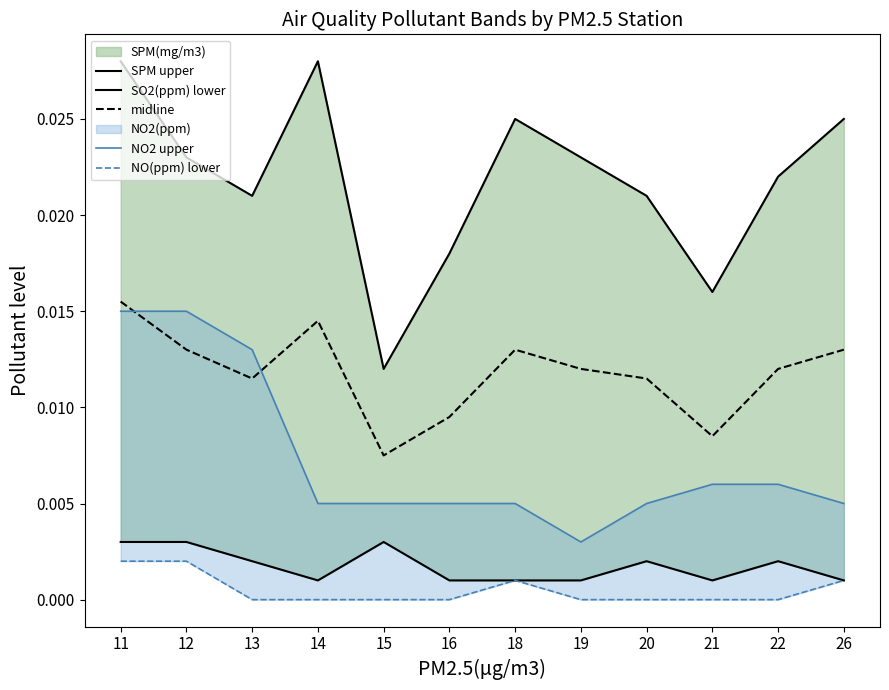

At which label does midline reach its peak?

11